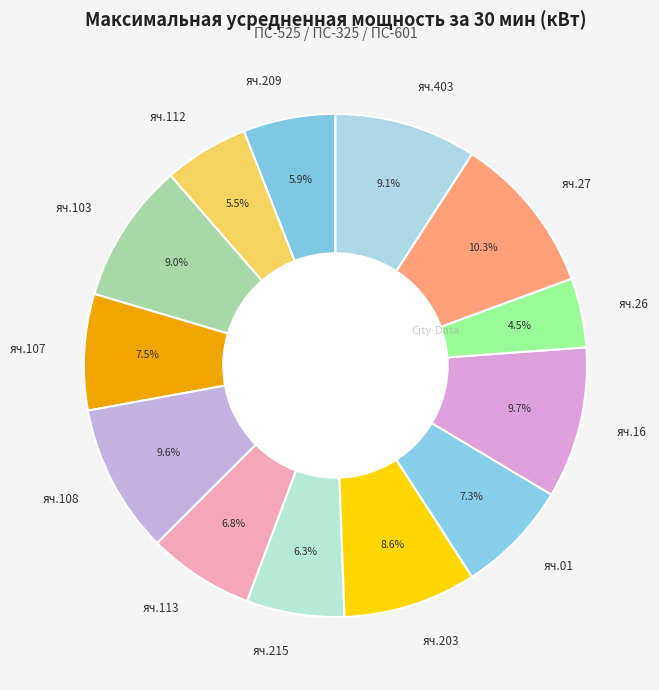

To the nearest percent, what portion does яч.215 represent?

6%